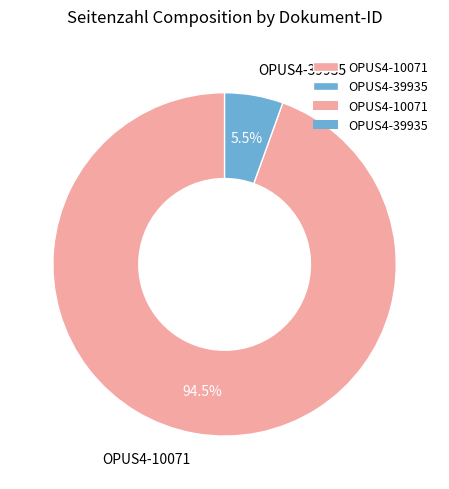

Count the number of slices in the pie.

2